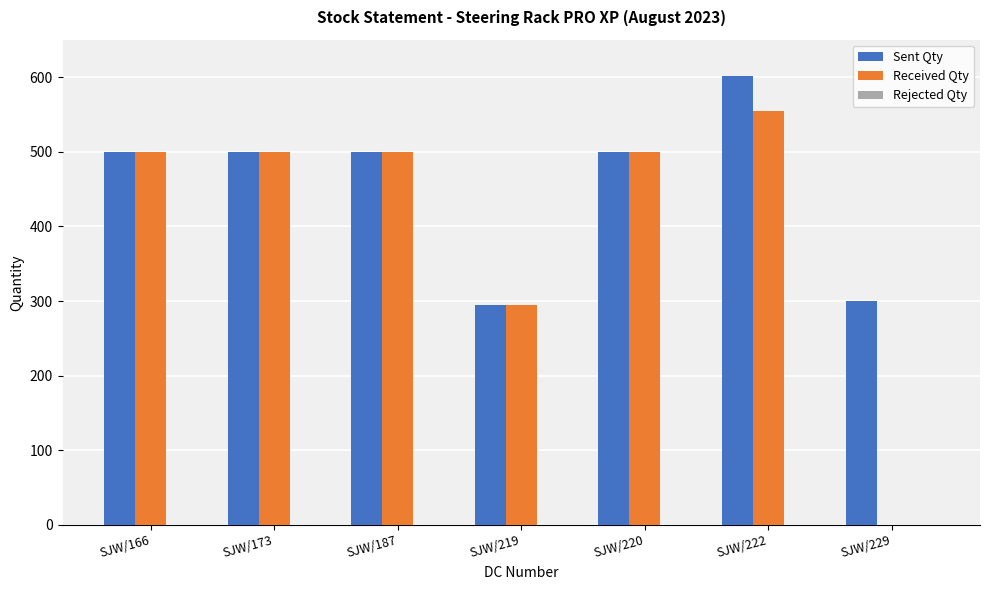

What is the total value across all series at SJW/220?

1000